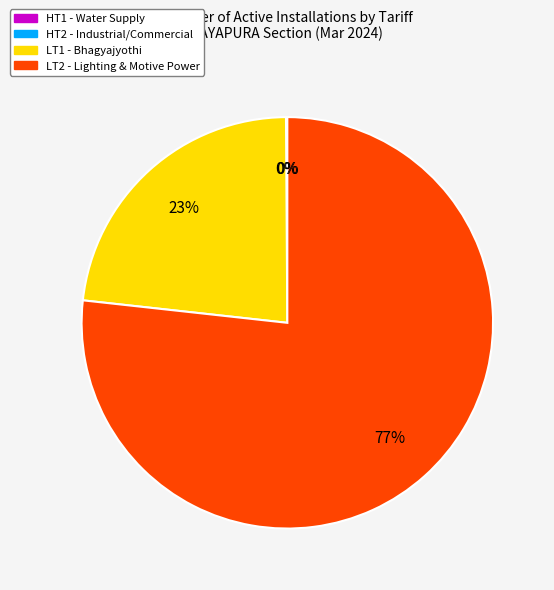

To the nearest percent, what is the difference between the largest and smallest slice percentages?

77%